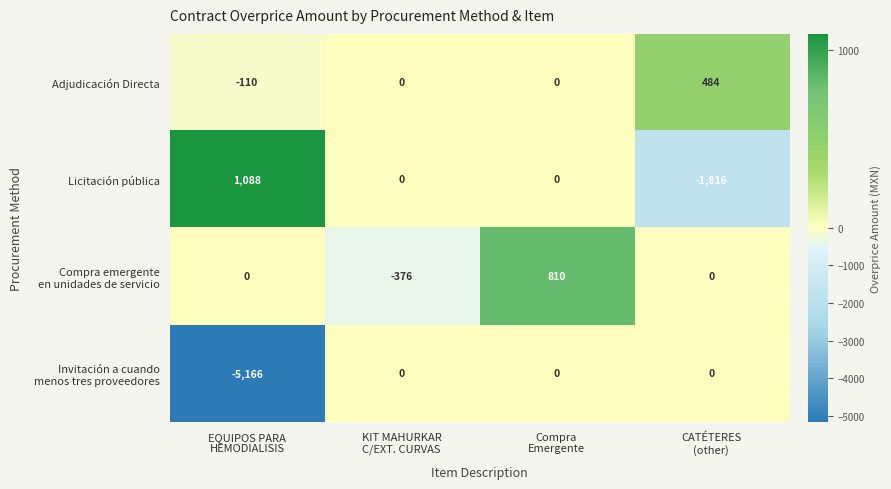

What is the difference between the maximum and second lowest values in the Adjudicación Directa series?

484